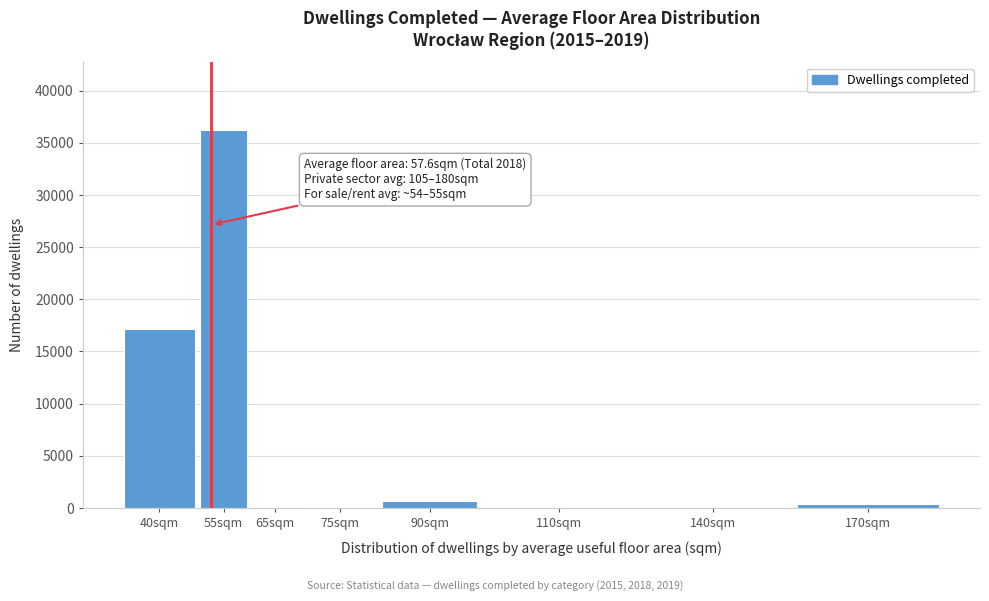

What is the greatest value displayed?

36196